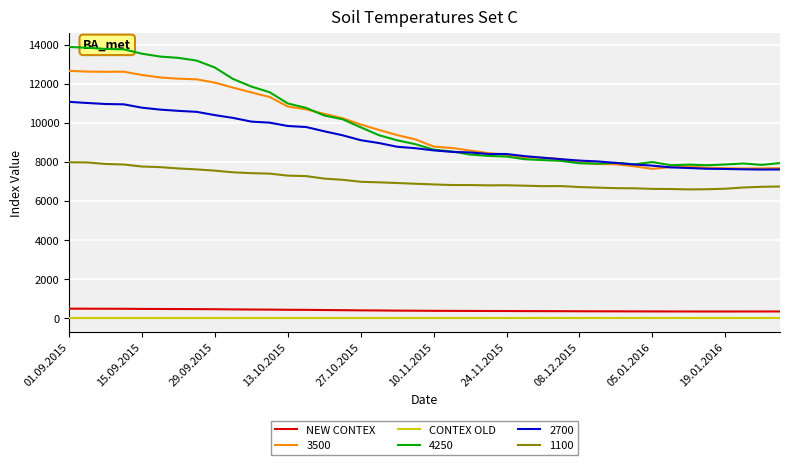

What is the minimum value for 3500?

7636.0